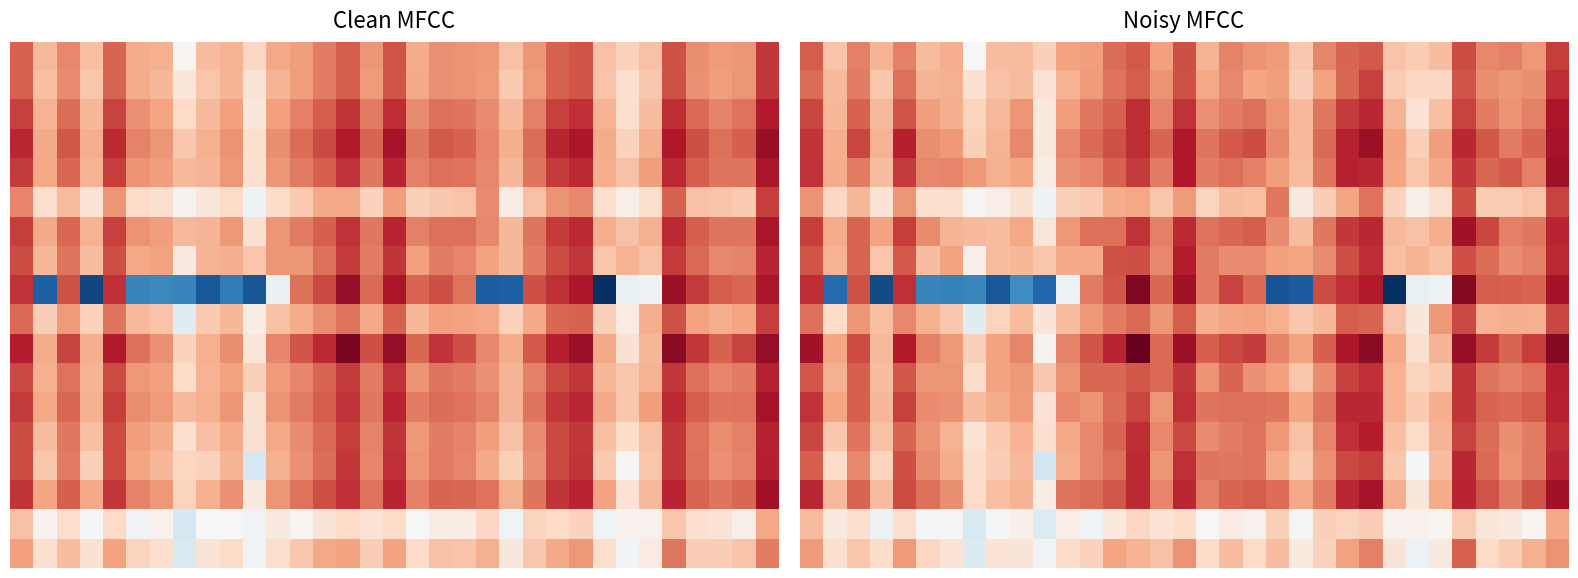

At how many categories does at least one series exceed 7?

33